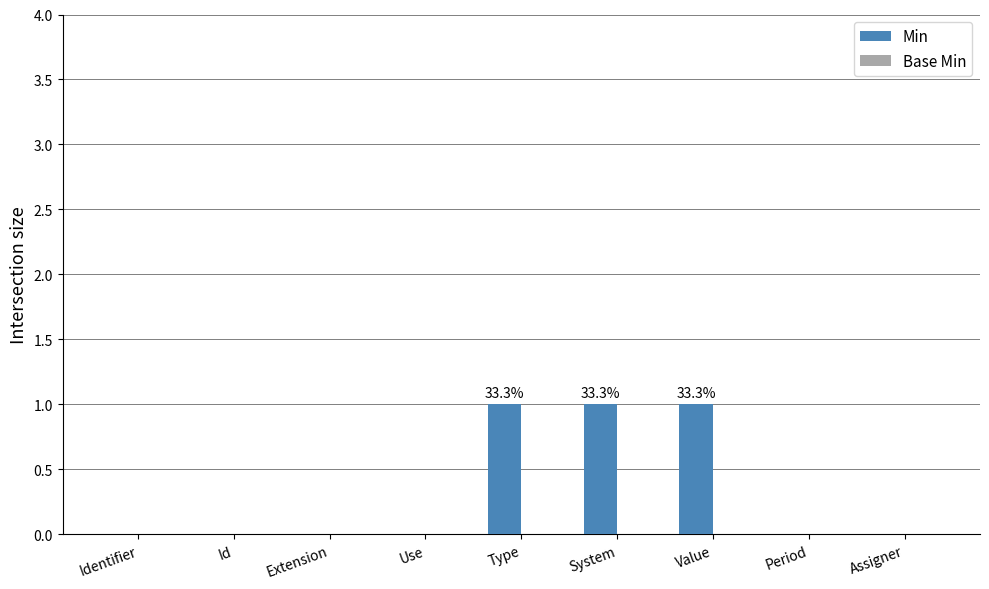

The chart shows a value of 0 at Extension. True or false?

True